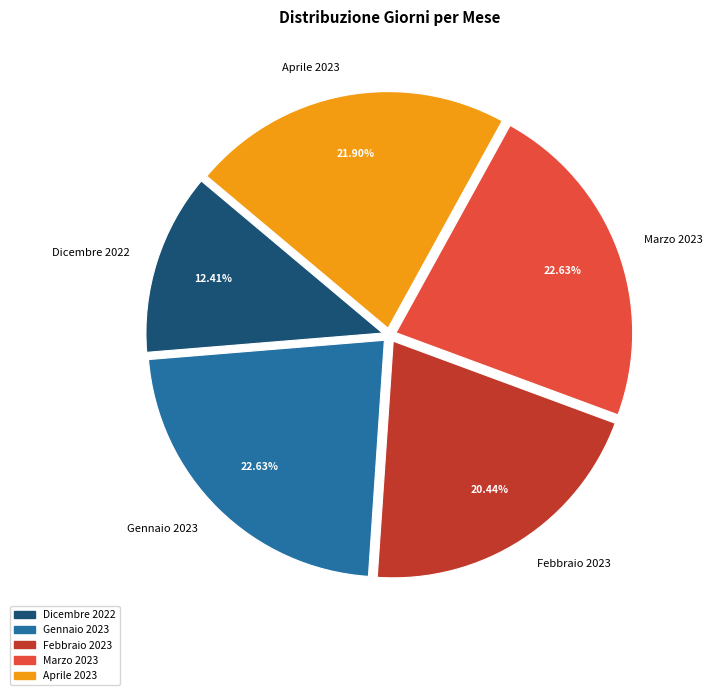

Between Aprile 2023 and Dicembre 2022, which is larger?

Aprile 2023